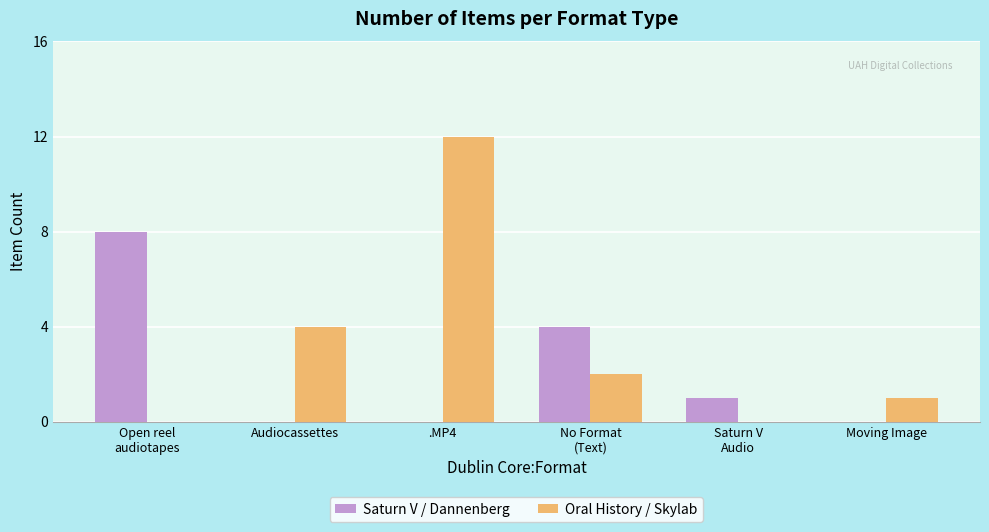

What is the sum of all Saturn V / Dannenberg values?

13